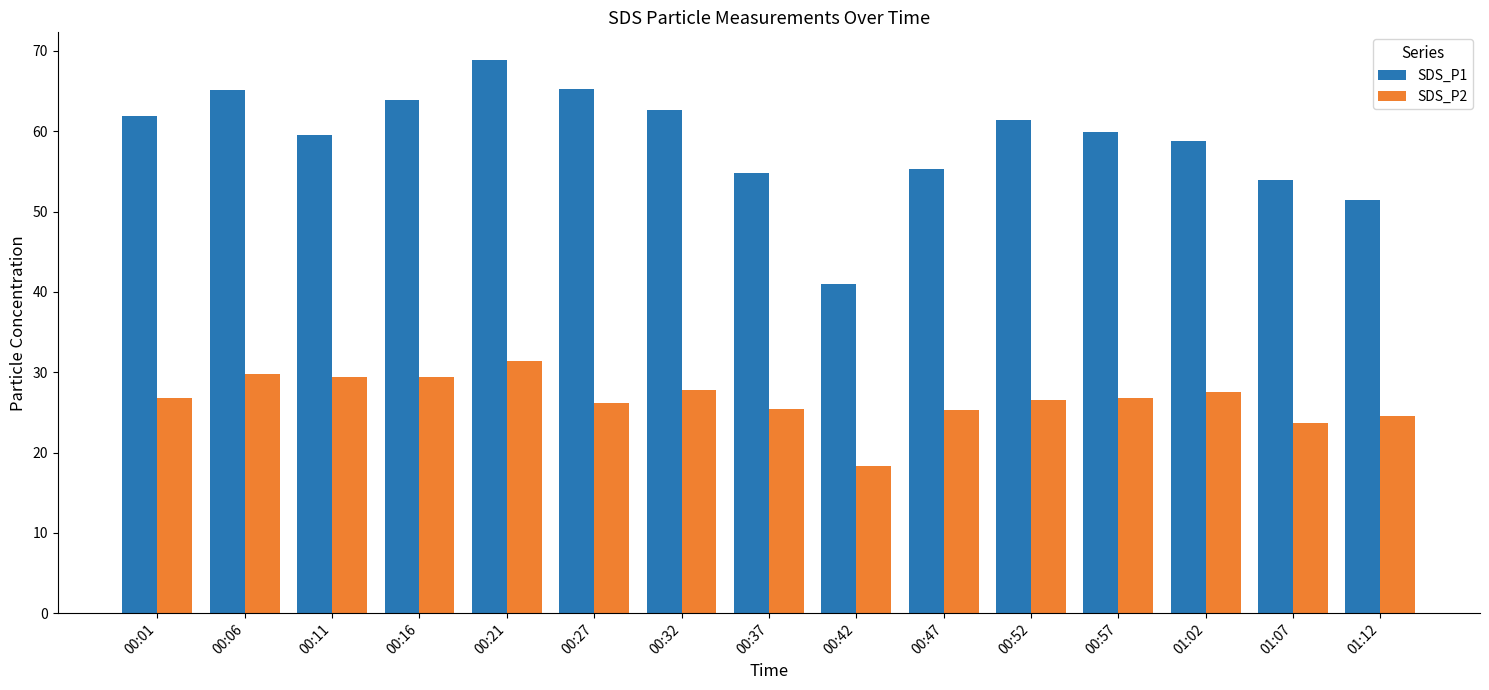

What is the minimum value shown in the chart?

18.3